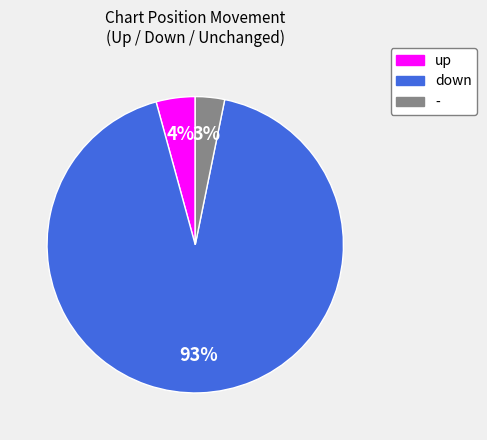

The down slice represents 77% of the pie. True or false?

False